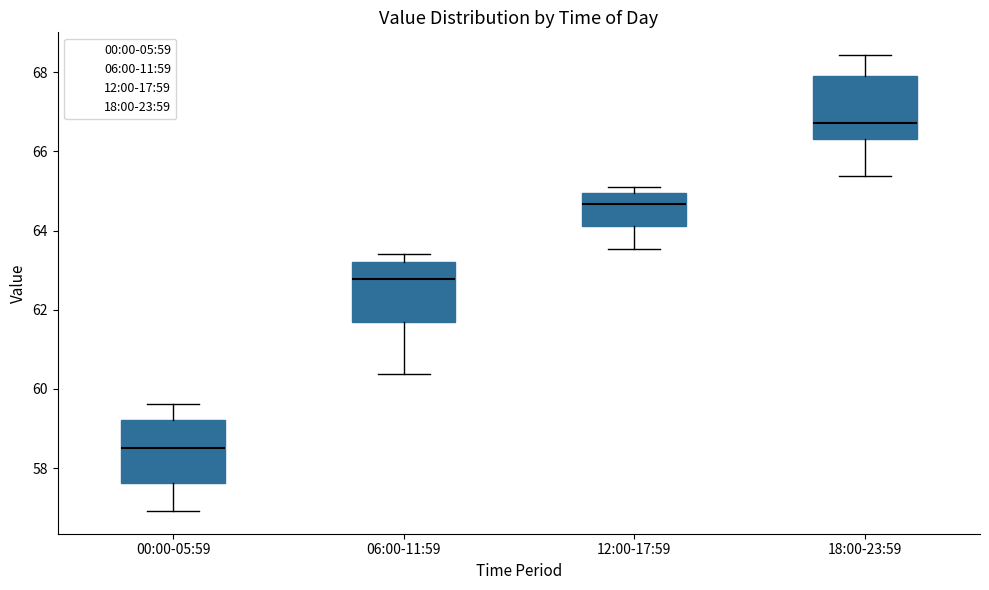

Reading left to right, transcribe this box plot: for each box, give where its median line is, the range the box spans, and where its two whiskers end, as read against the y-axis. The values are not printed on the chart, so give them approximately, as read against the axis.

00:00-05:59: median 58.6, box 57.6 to 59.2, whiskers 57.0 to 59.6
06:00-11:59: median 62.8, box 61.6 to 63.2, whiskers 60.4 to 63.4
12:00-17:59: median 64.6, box 64.2 to 65.0, whiskers 63.6 to 65.0 (just above the box's upper edge)
18:00-23:59: median 66.8, box 66.4 to 68.0, whiskers 65.4 to 68.4